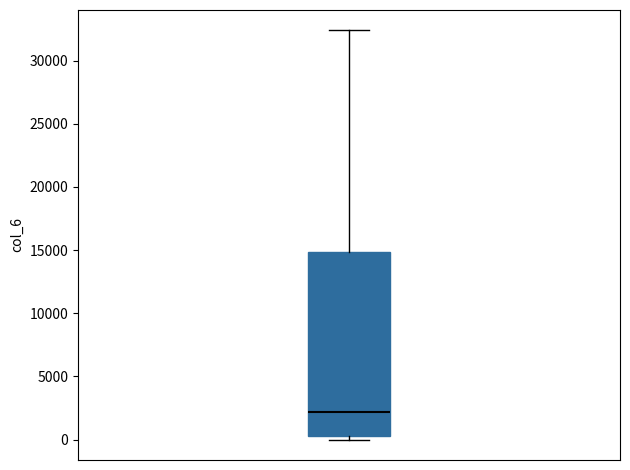

Where does the median line of the box sit on the y-axis? The values are not printed on the chart, so give them approximately, as read against the axis.

2000